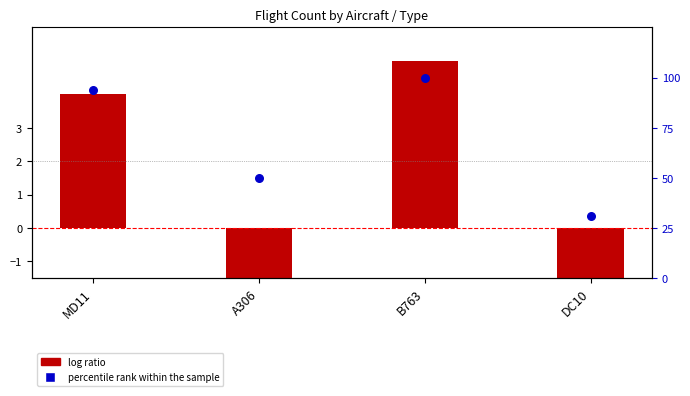

Which series reaches the minimum Y coordinate?

log ratio